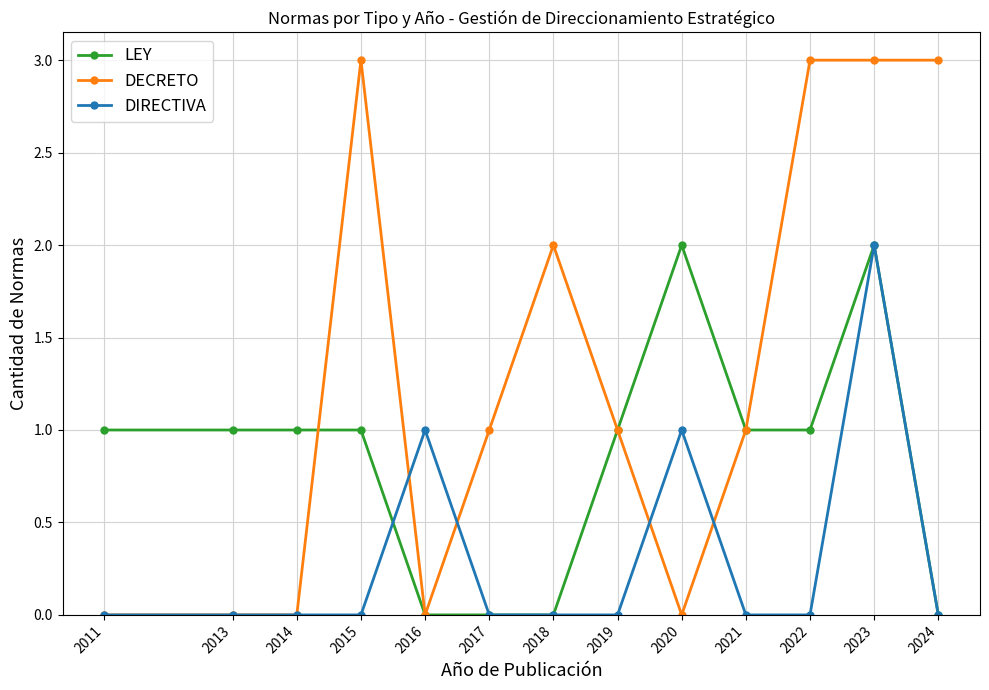

What is the difference between the second highest and second lowest values in the DECRETO series?

3